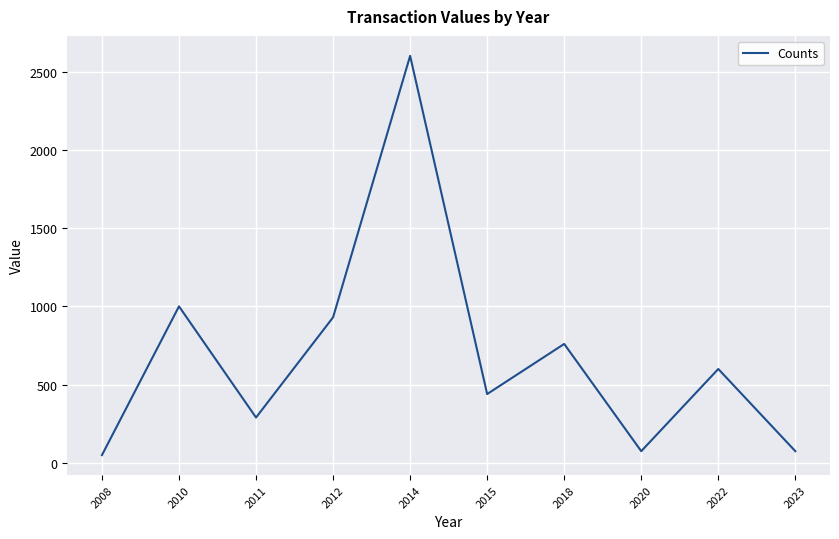

What is the difference between the maximum and minimum values?

2550